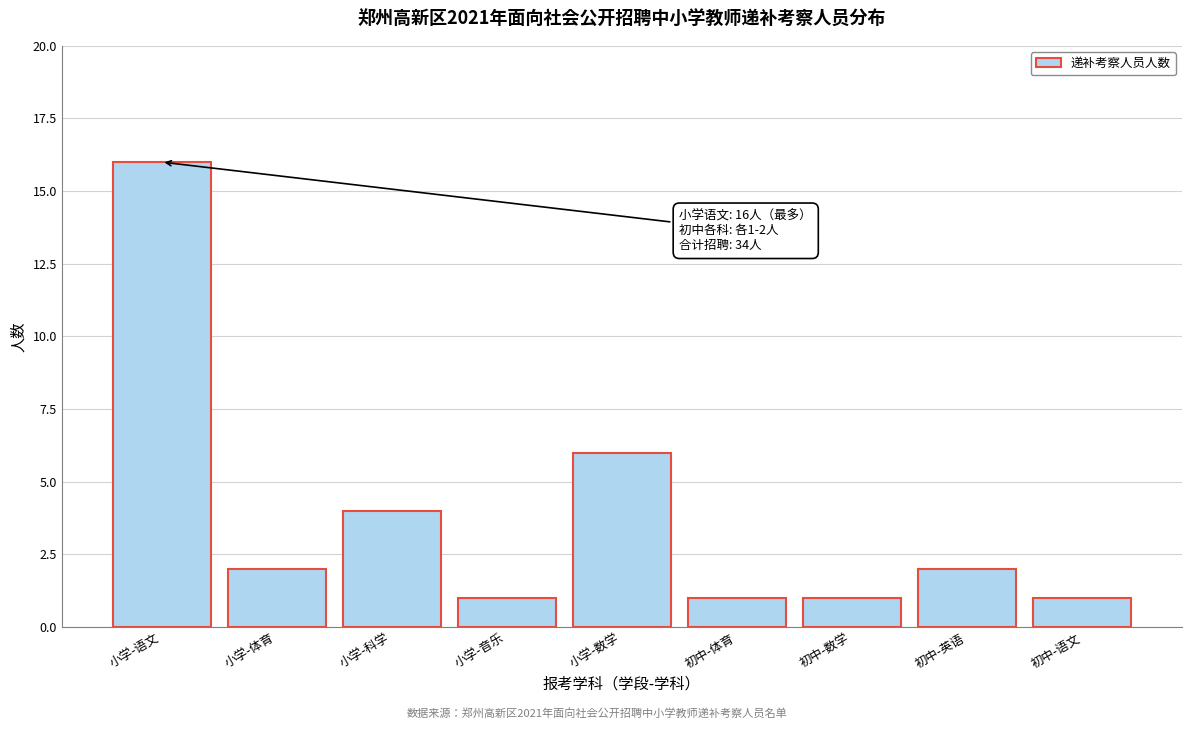

Reading left to right, what are all the values shown in this chart?

16	2	4	1	6	1	1	2	1